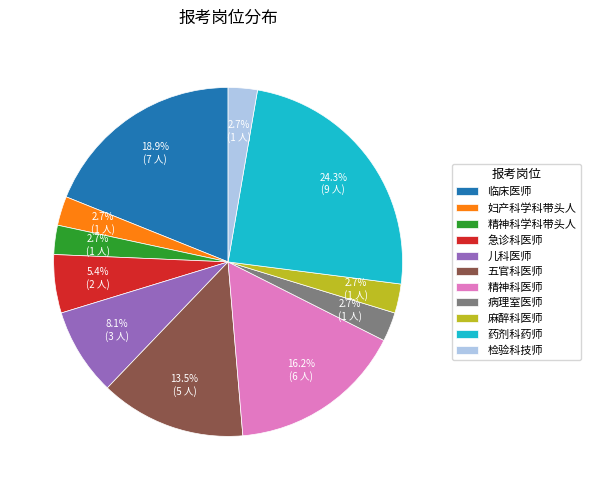

Which category has the biggest portion of the pie?

药剂科药师